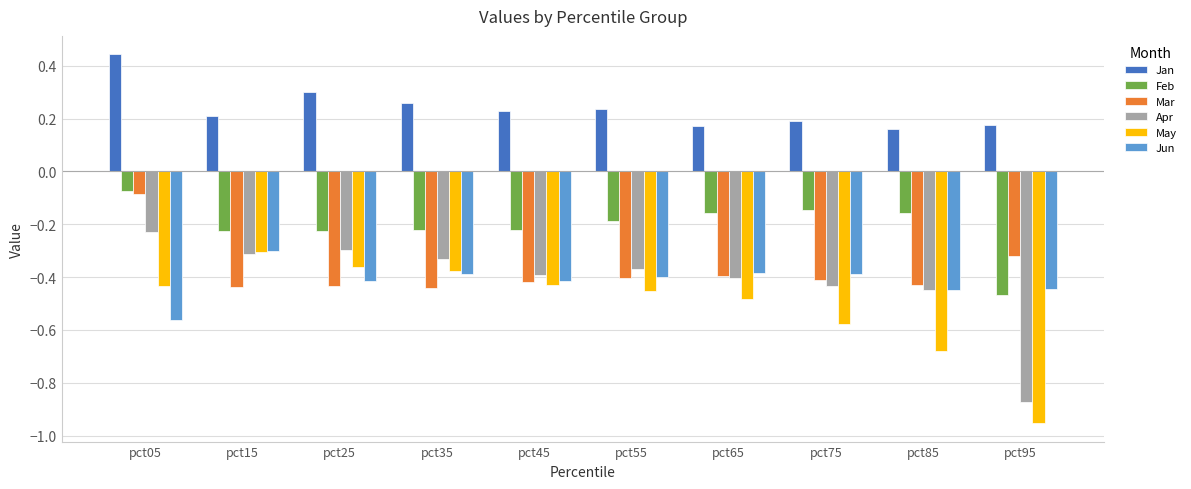

What is the difference between the highest and lowest values at pct35?

0.7